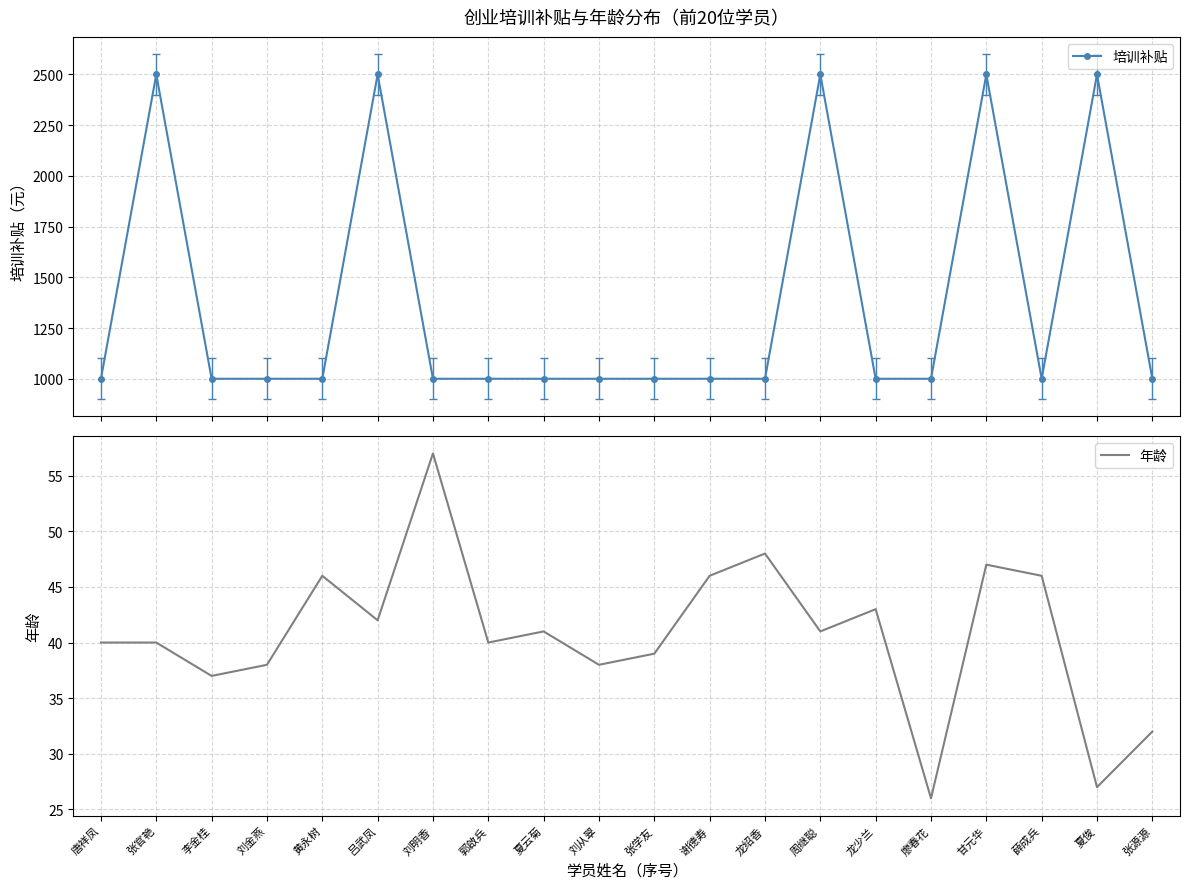

Which series has the widest spread of values?

培训补贴